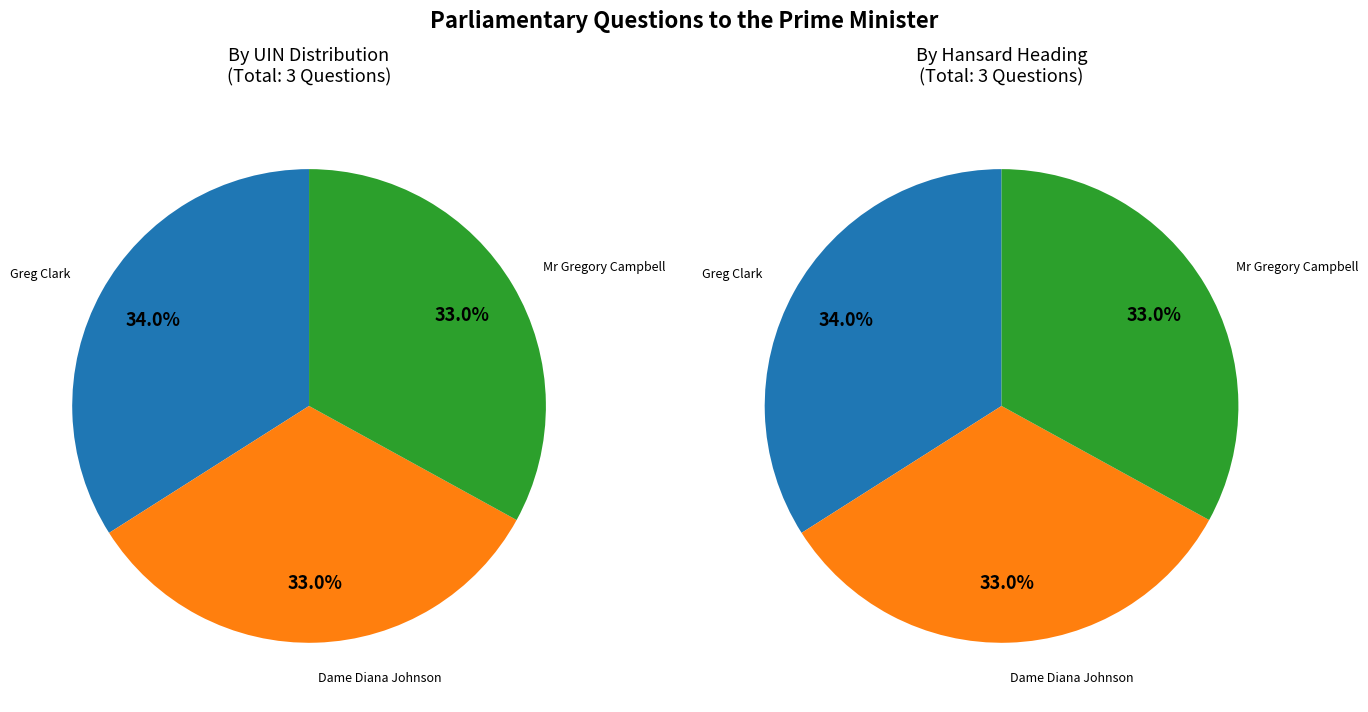

To the nearest percent, what portion does Greg Clark (102796) represent?

34%